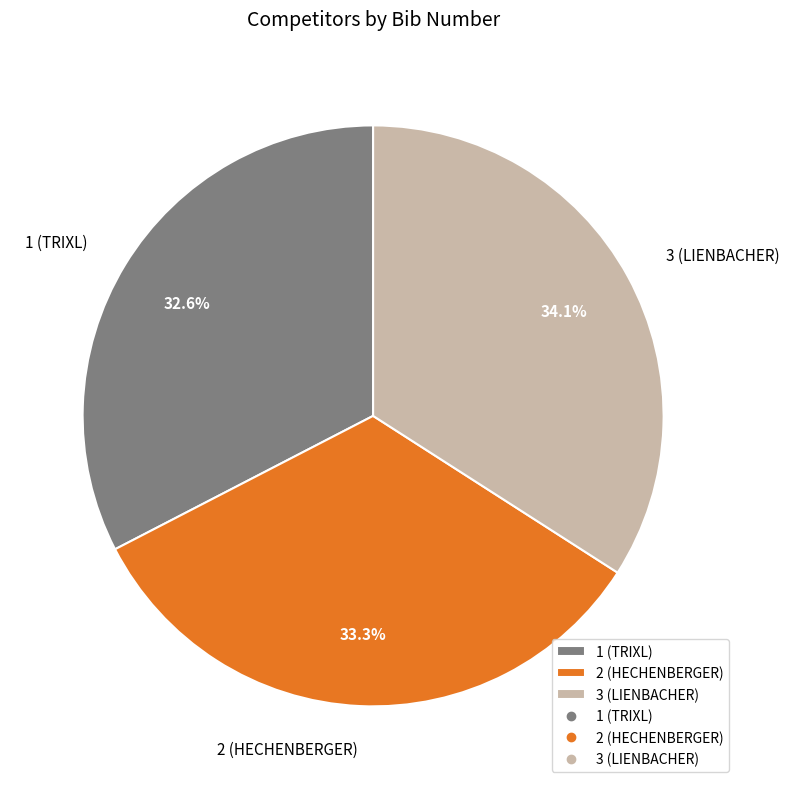

Is it true that 3 (LIENBACHER) is 34% of the pie?

True